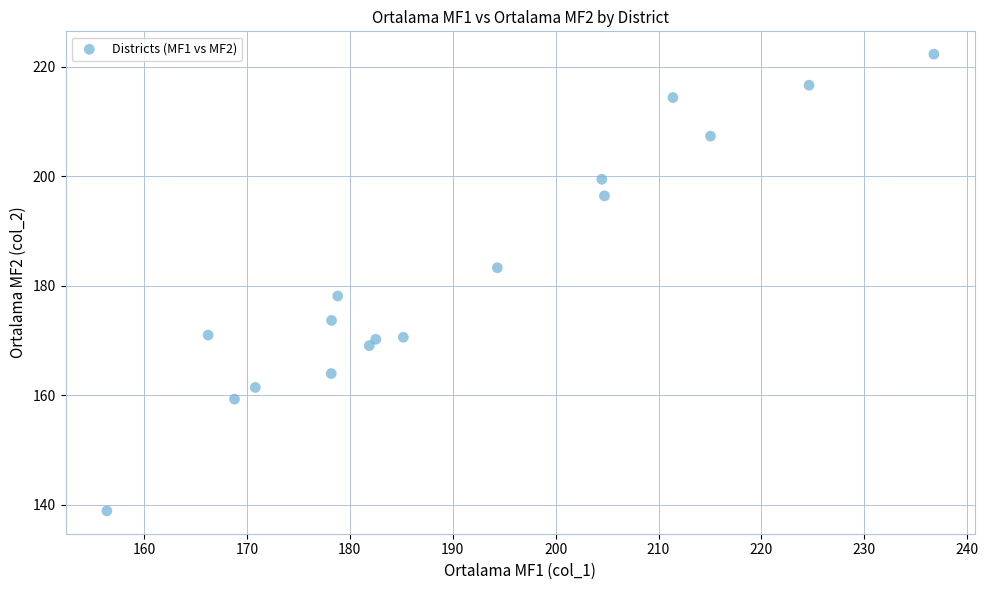

What is the range of X values (max minus min)?

80.4